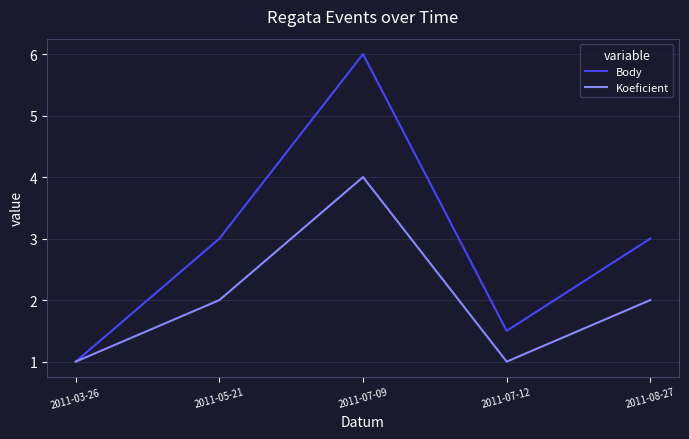

What are all the series names shown in the legend?

Body, Koeficient